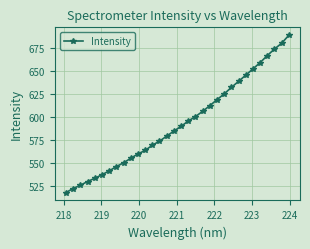

What is the maximum value shown in the chart?

689.1